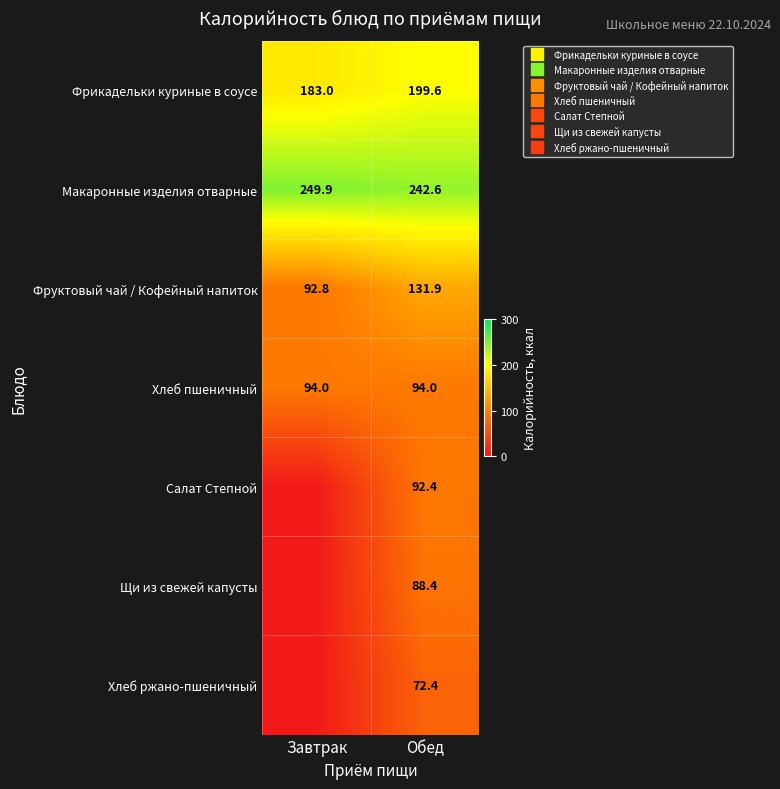

At Обед, list the series in order from smallest to largest.

Хлеб ржано-пшеничный, Щи из свежей капусты, Салат Степной, Хлеб пшеничный, Фруктовый чай / Кофейный напиток, Фрикадельки куриные в соусе, Макаронные изделия отварные